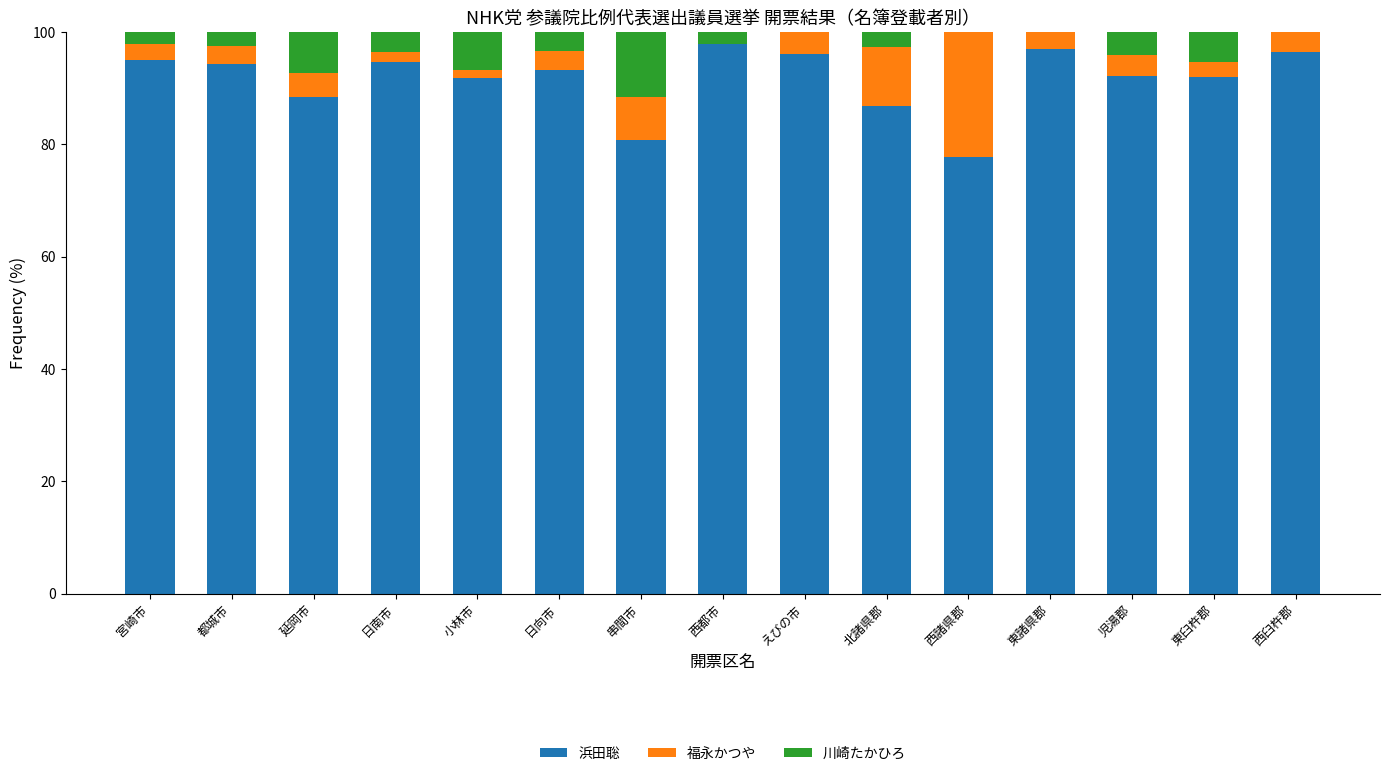

What is the sum of the 浜田聡 values at 西臼杵郡 and えびの市?

192.6